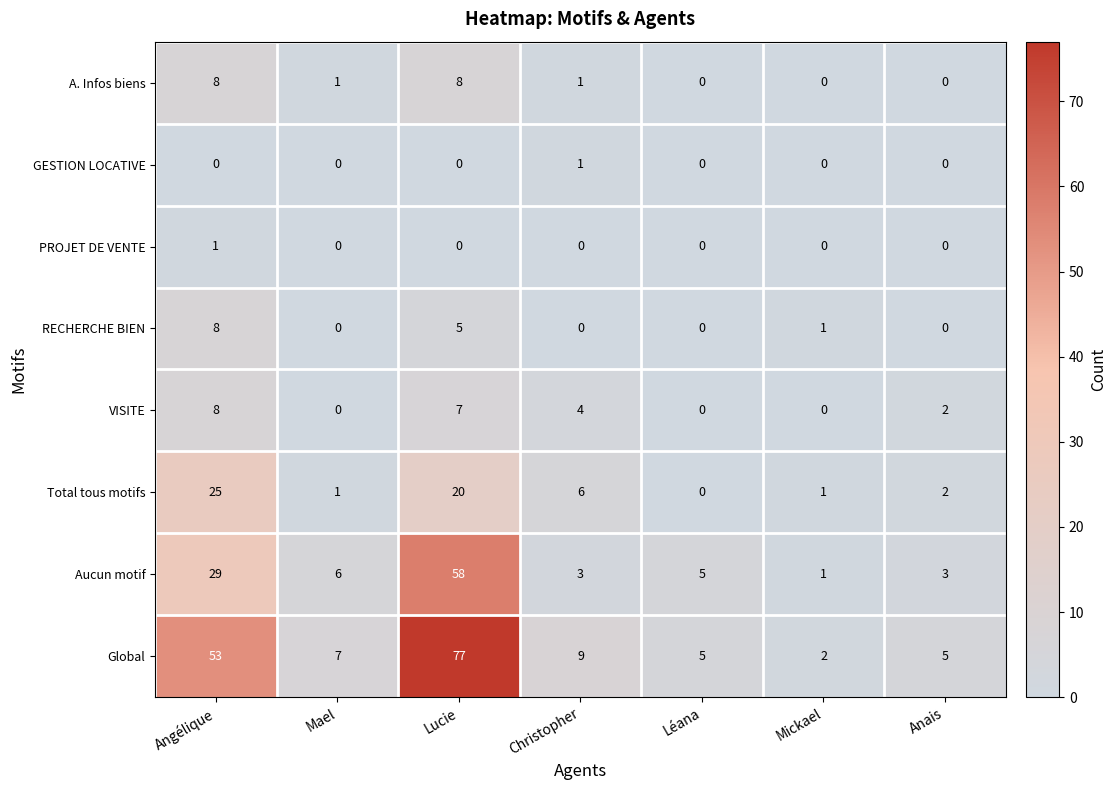

What is the difference between the maximum and minimum values in the RECHERCHE BIEN series?

8